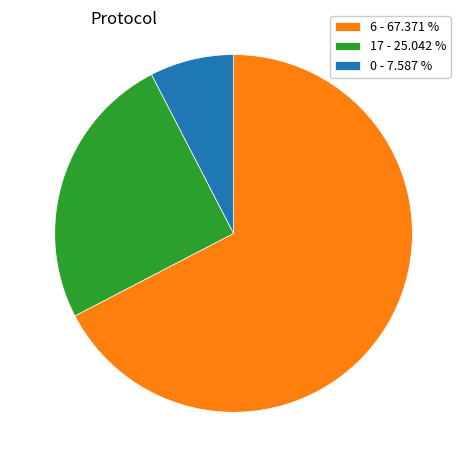

Rank the categories by value from lowest to highest.

0 - 7.587 %, 17 - 25.042 %, 6 - 67.371 %